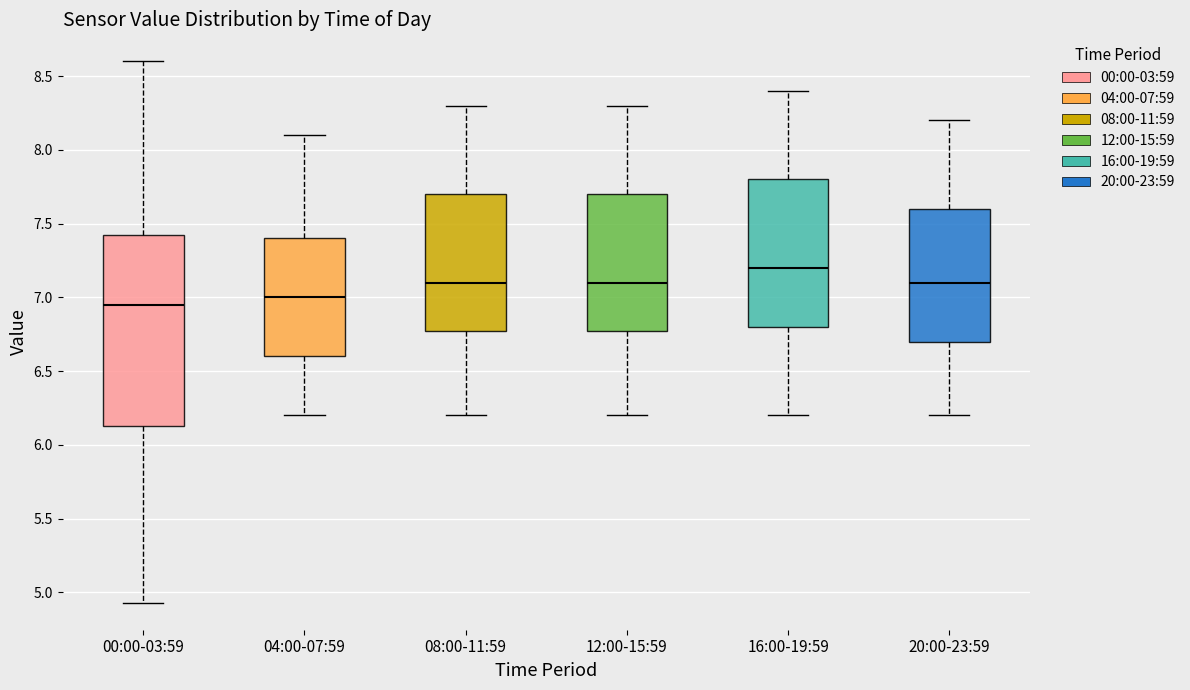

Where does the median line of the box for 00:00-03:59 sit on the y-axis? The values are not printed on the chart, so give them approximately, as read against the axis.

6.95